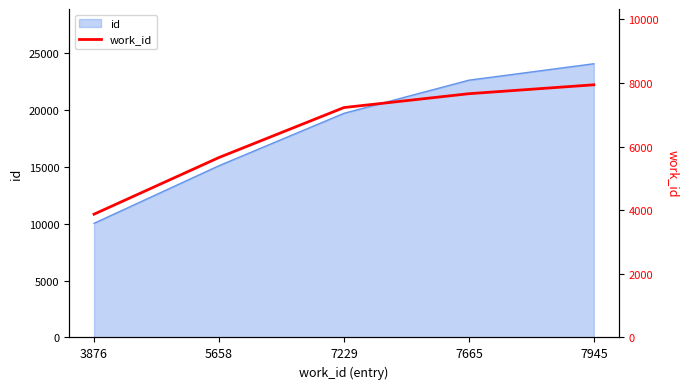

Is it true that the value at 7945 is 7945?

True